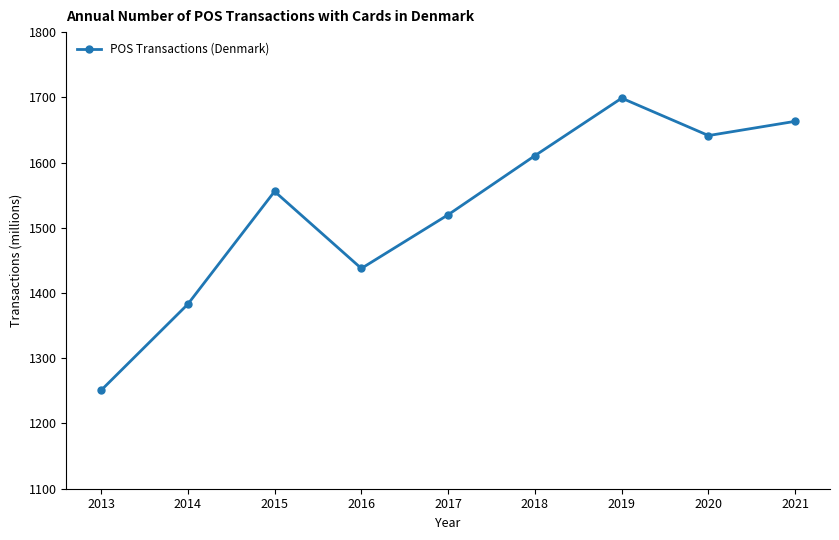

What is the greatest value displayed?

1698.8